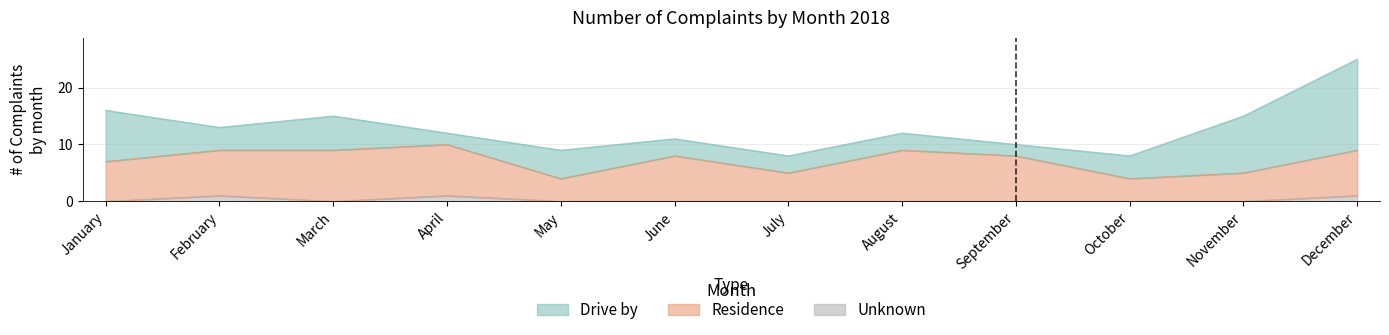

Where is the first local maximum for Residence?

April